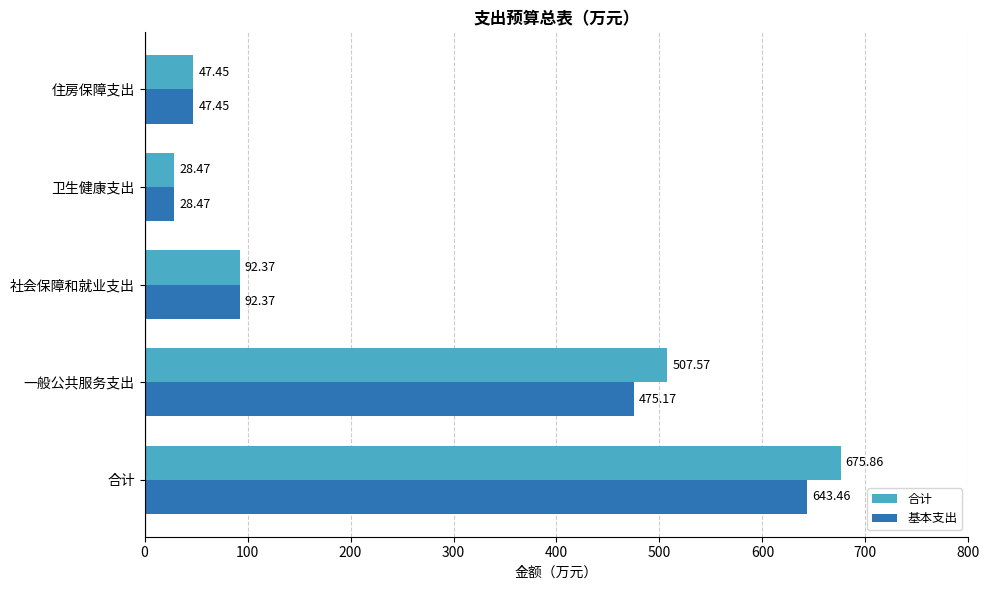

Which category has the highest value across all series?

合计